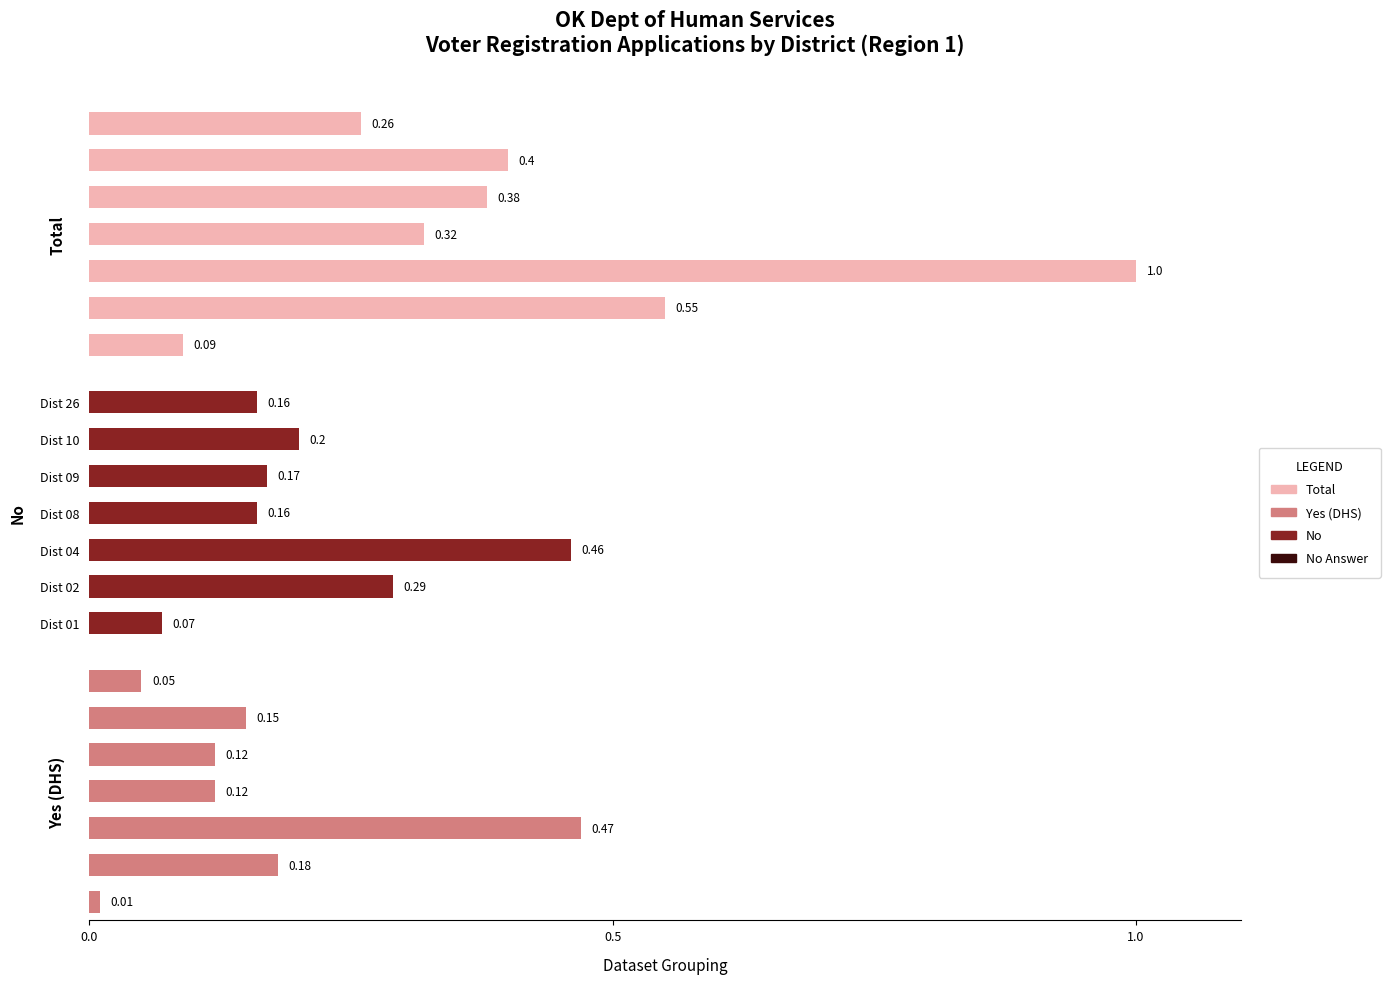

Are the bars grouped side by side (vs. stacked)?

Yes